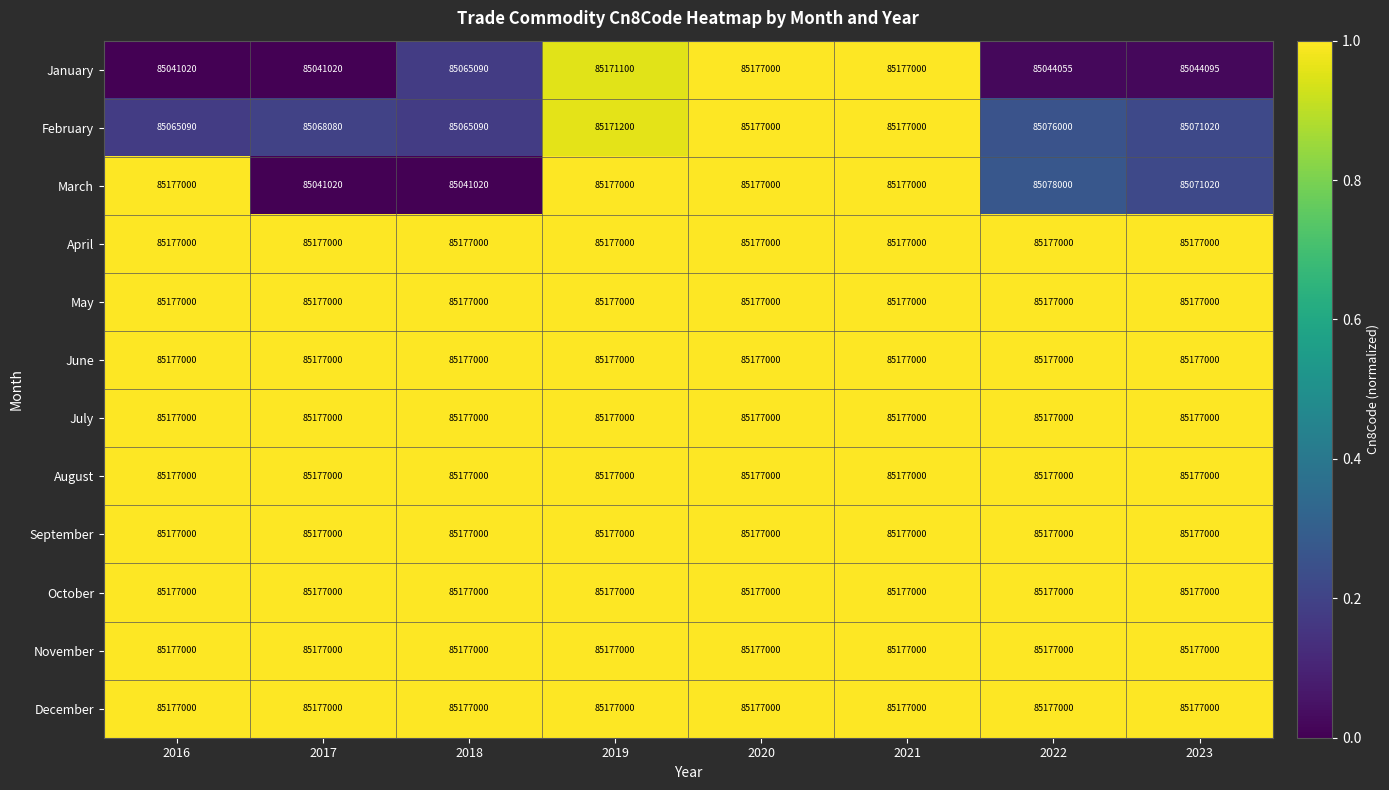

What is the maximum value shown in the chart?

85177000